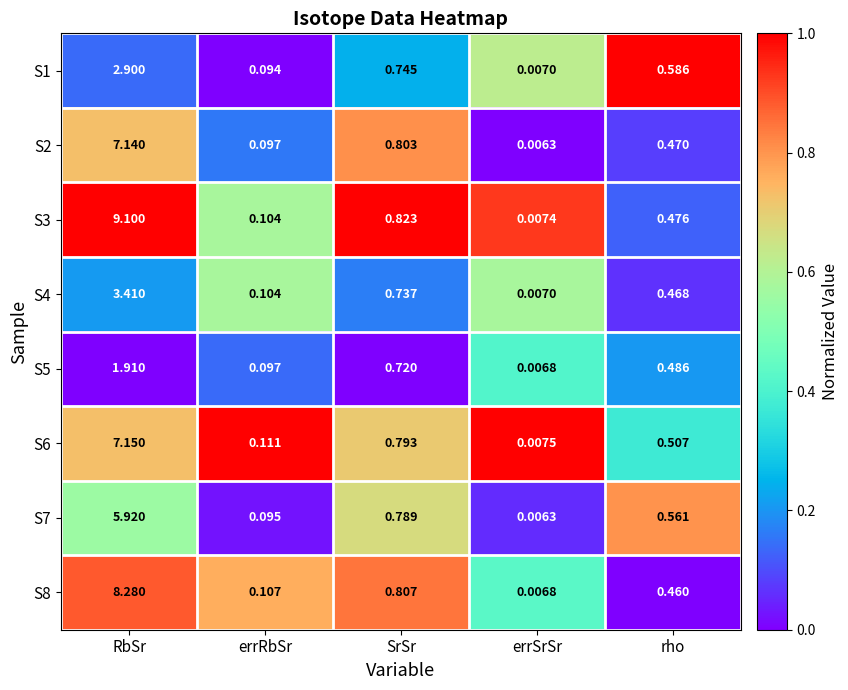

List the series in order of their peak value, highest first.

S3, S8, S6, S2, S7, S4, S1, S5